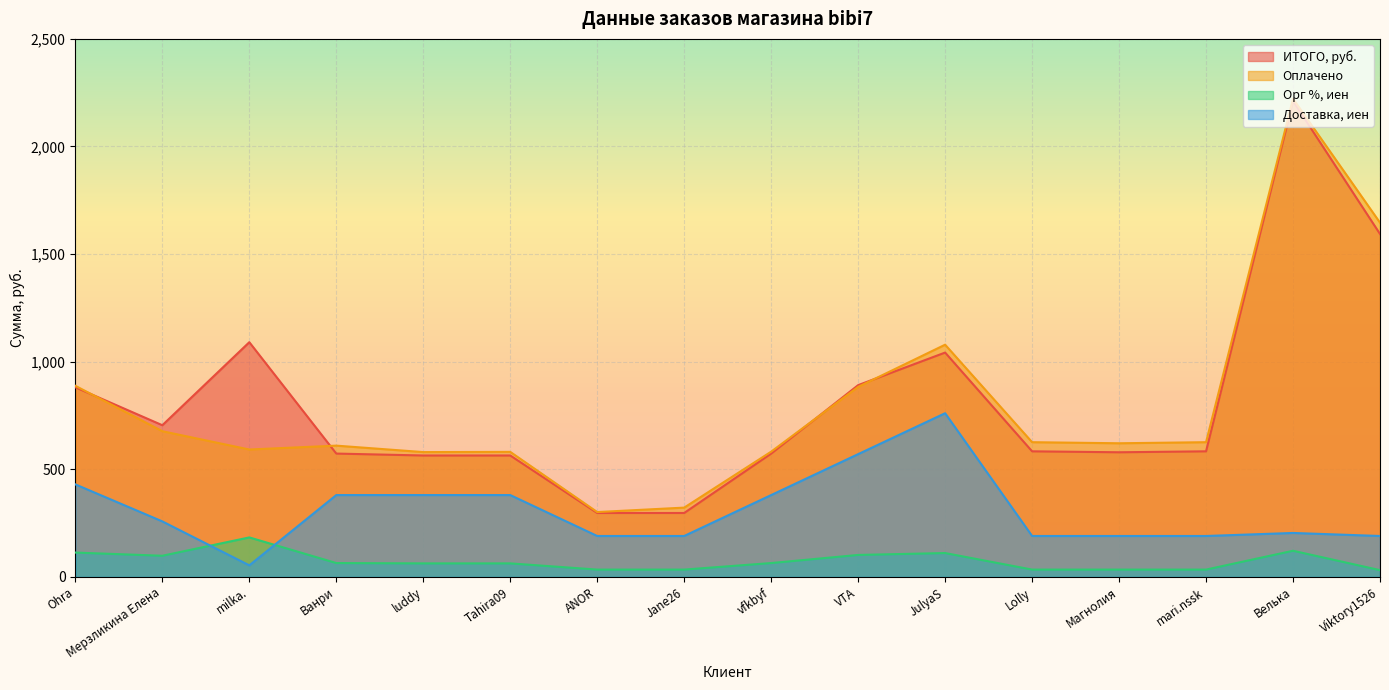

Between Ванри and Viktory1526, which is larger?

Viktory1526